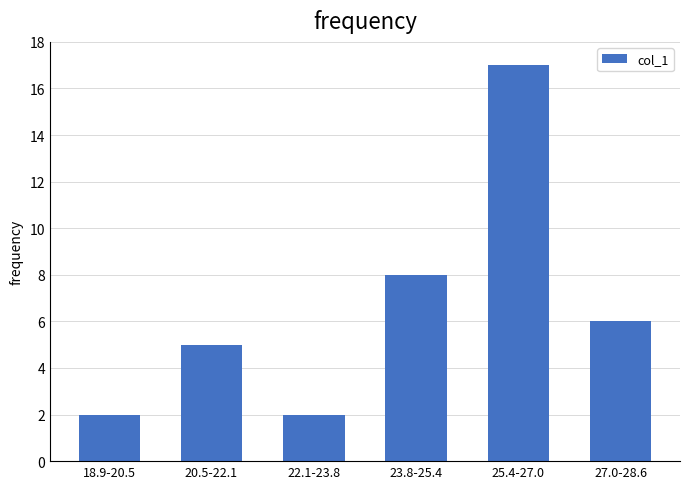

Reading left to right, what are all the values shown in this chart?

2	5	2	8	17	6